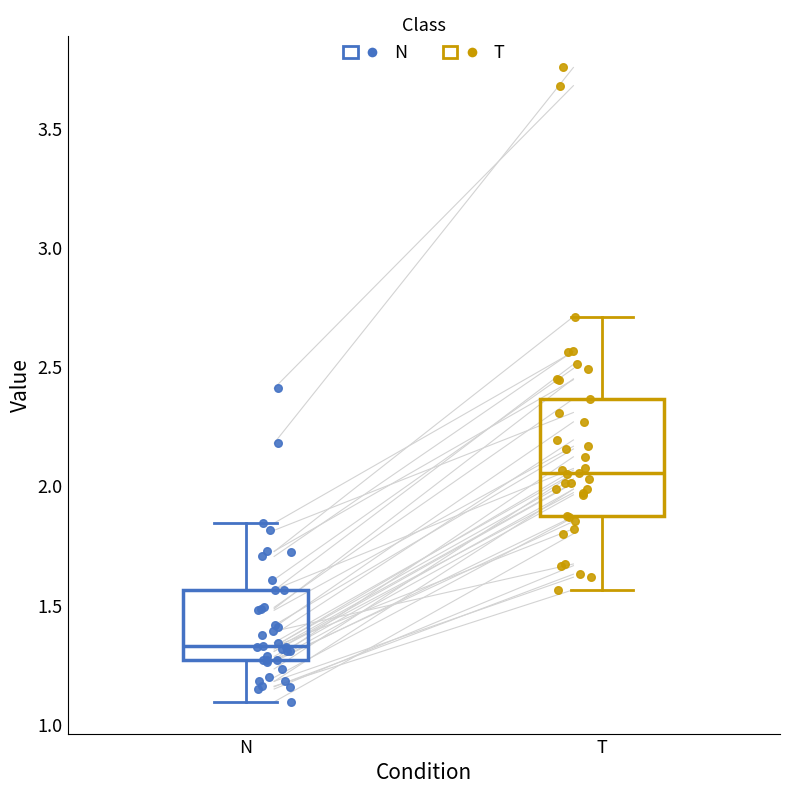

Reading left to right, transcribe this box plot: for each box, give where its median line is, the range the box spans, and where its two whiskers end, as read against the y-axis. The values are not printed on the chart, so give them approximately, as read against the axis.

N: median 1.35, box 1.25 to 1.55, whiskers 1.10 to 1.85
T: median 2.05, box 1.85 to 2.35, whiskers 1.55 to 2.70